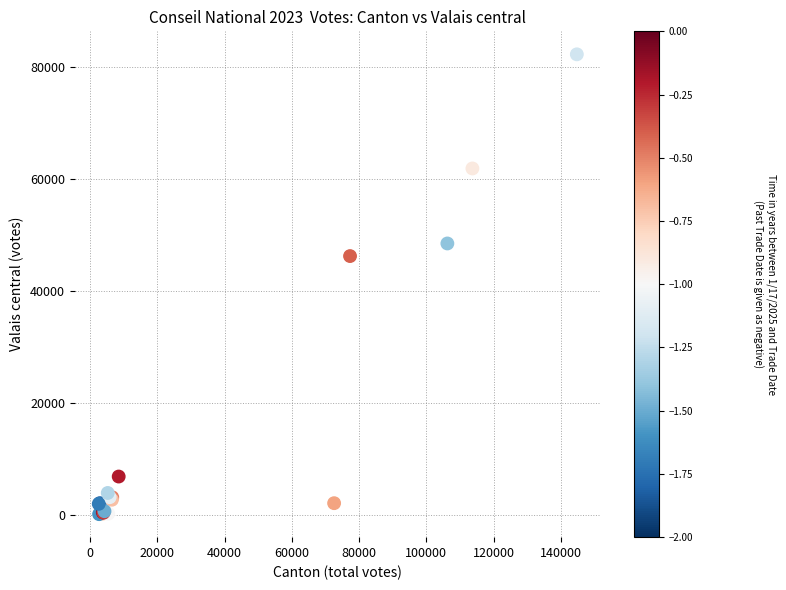

What Y value in the scatter plot is closest to 41203?

46229